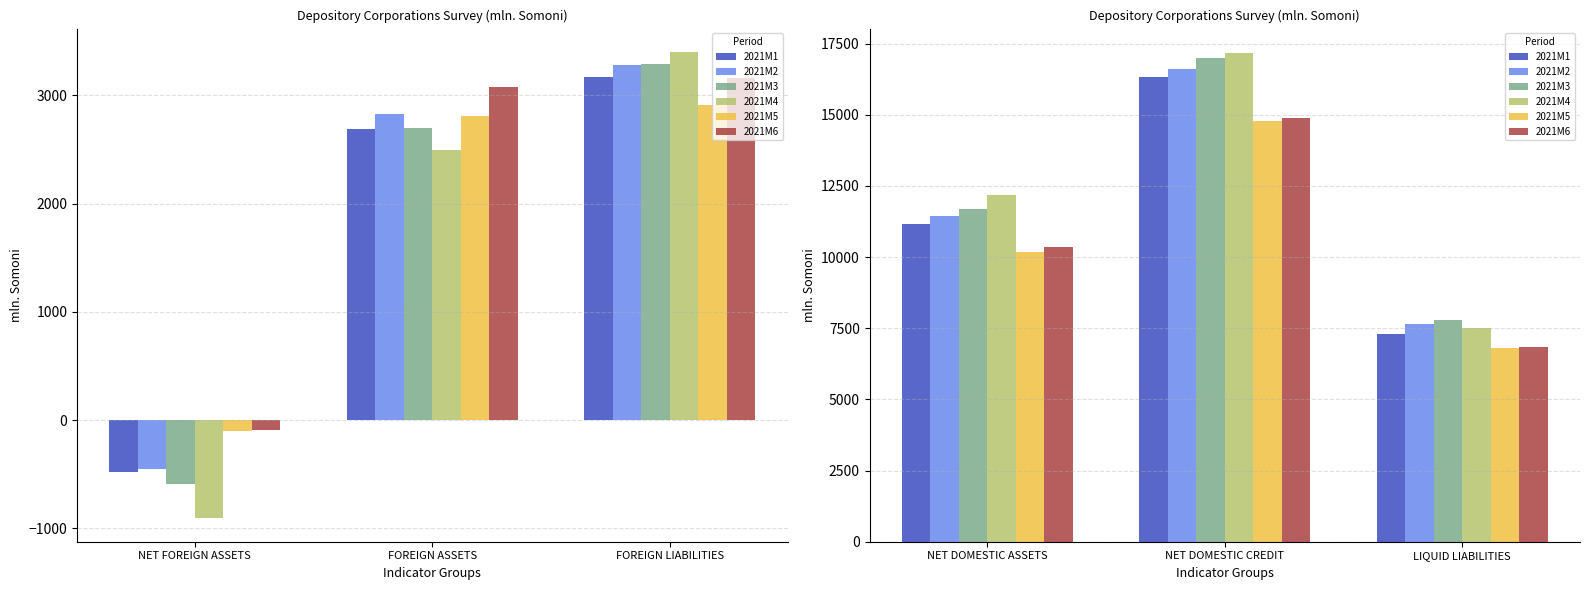

Between NET DOMESTIC ASSETS and LIQUID LIABILITIES, which series saw the biggest shift?

2021M4